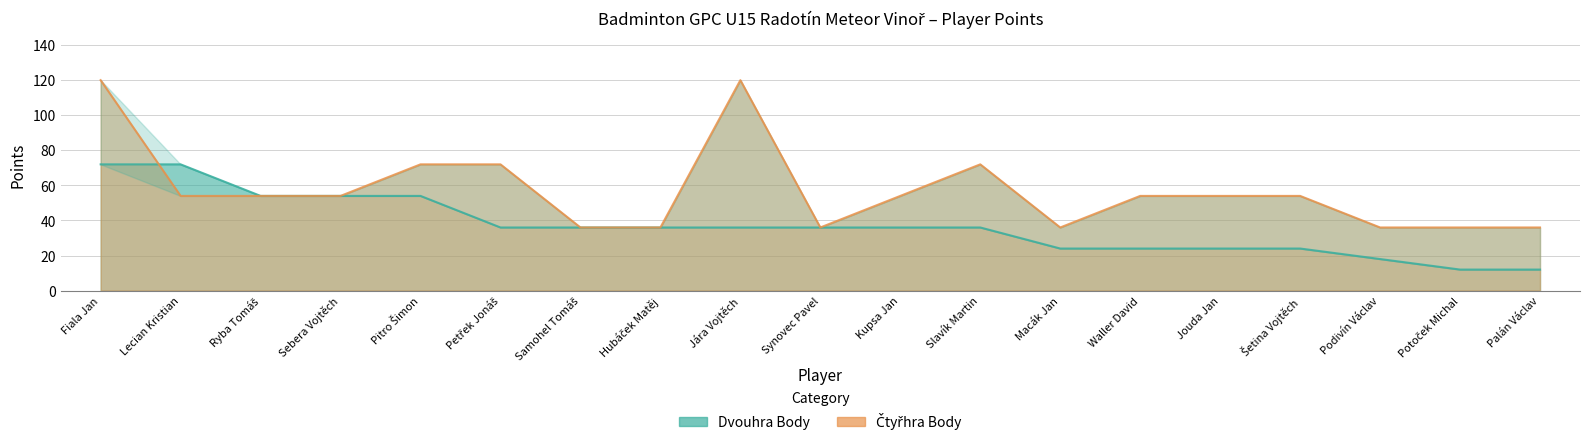

What is the label of the 2nd point from the left?

Lecian Kristian